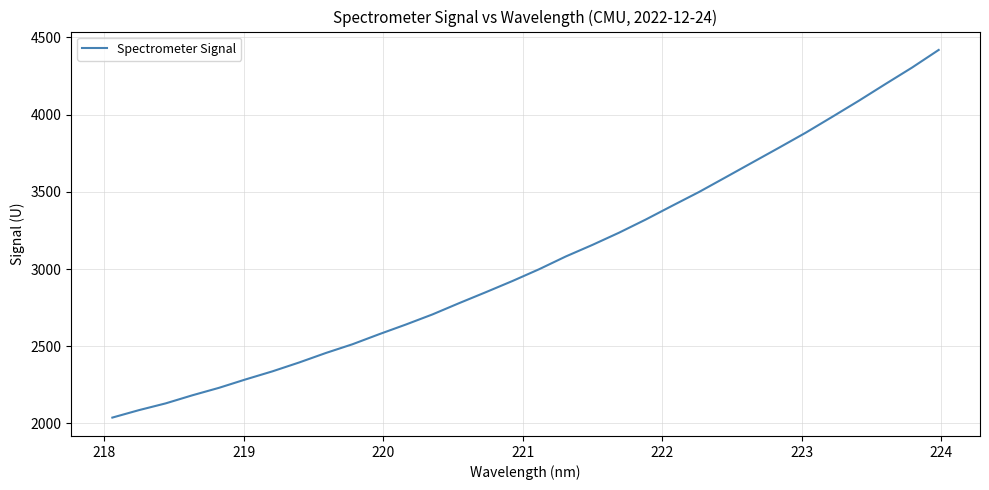

What is the difference between the maximum and minimum values?

2380.7